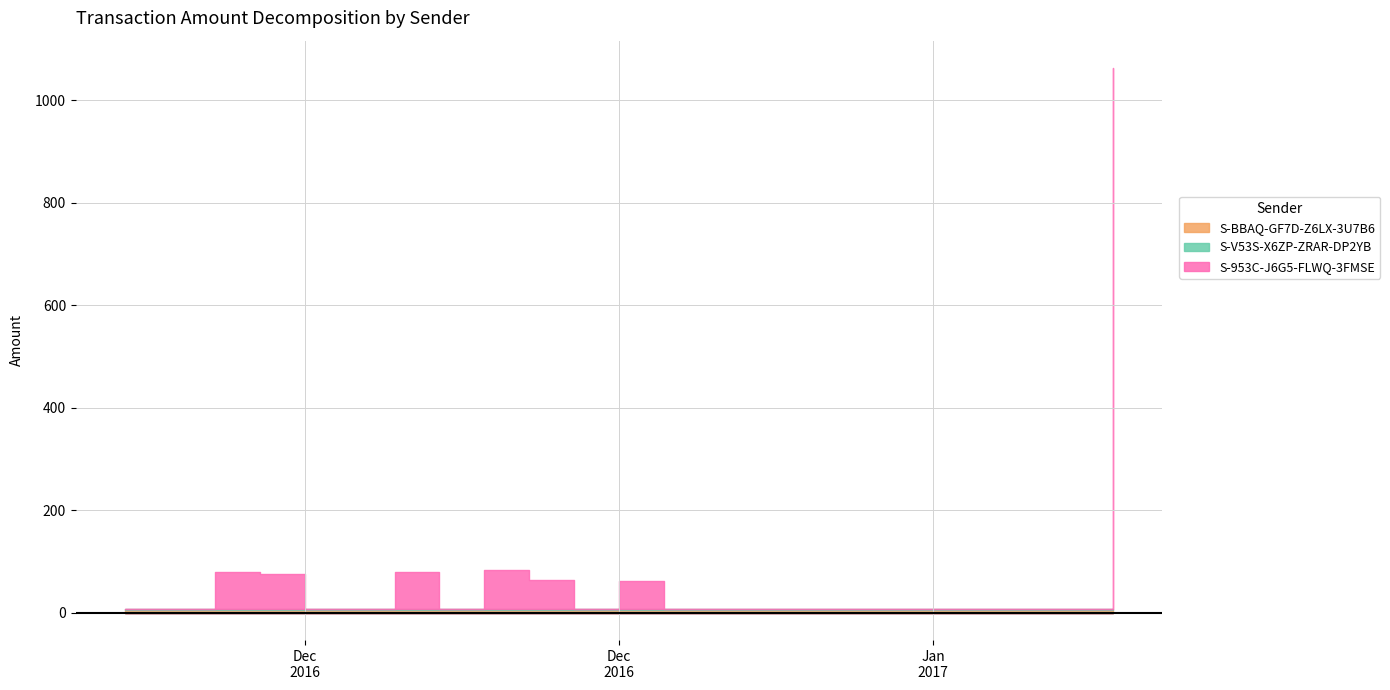

True or false: S-BBAQ-GF7D-Z6LX-3U7B6 has more than 2 interior local peaks.

False